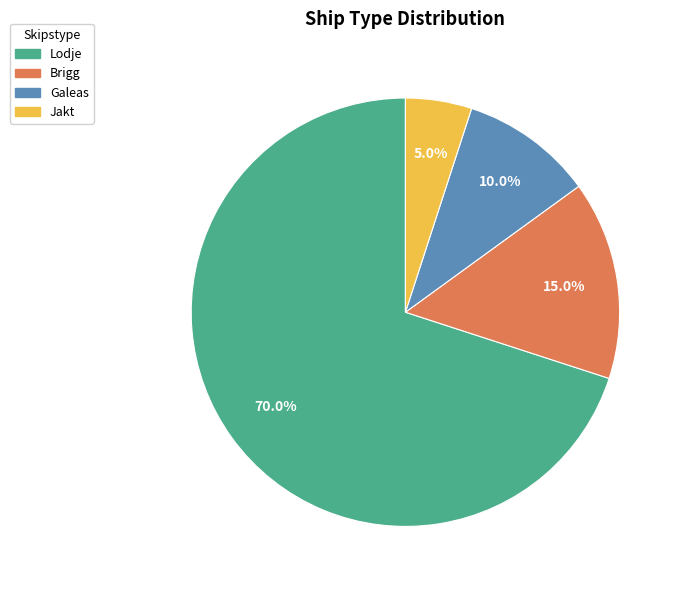

What is the total percentage of Lodje and Brigg?

85.0%